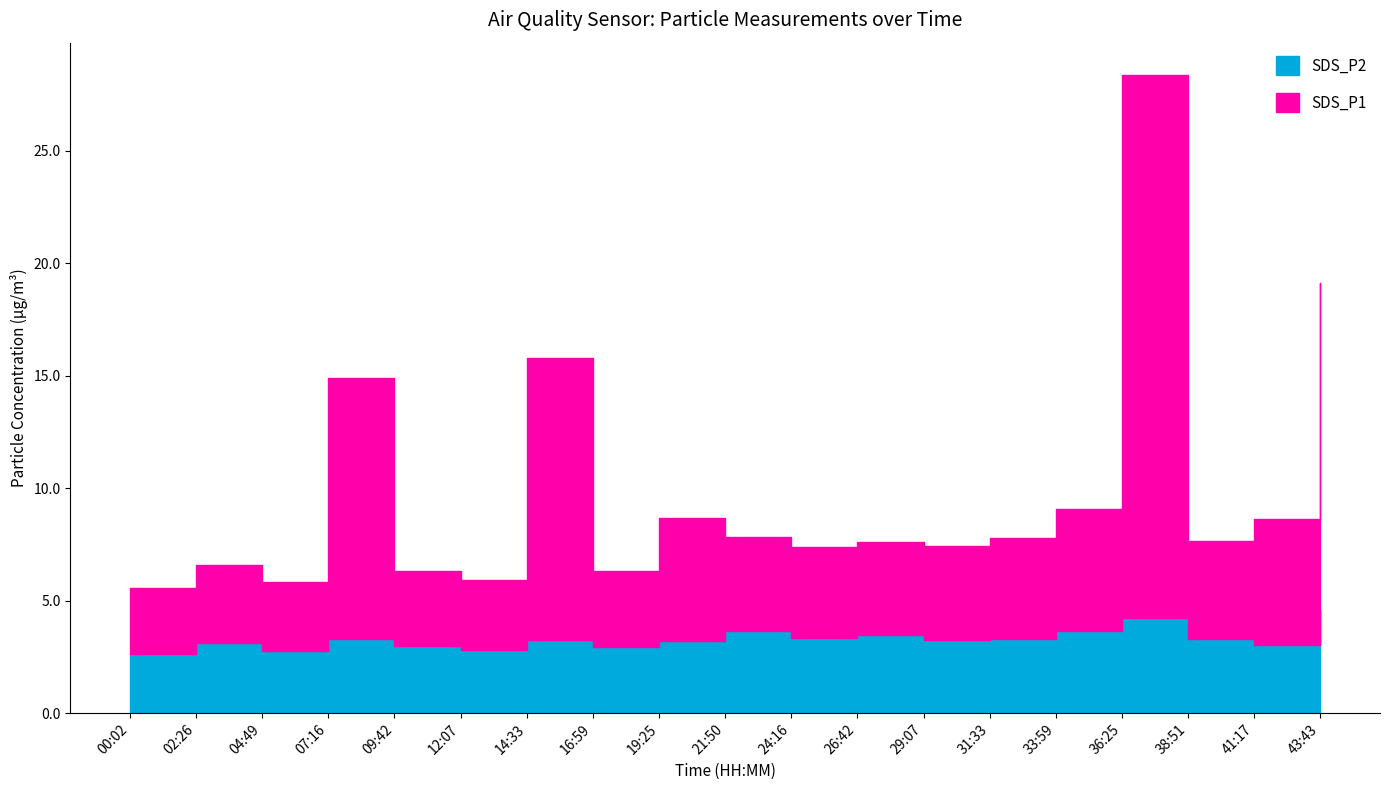

True or false: SDS_P2 and SDS_P1 cross at least once.

False